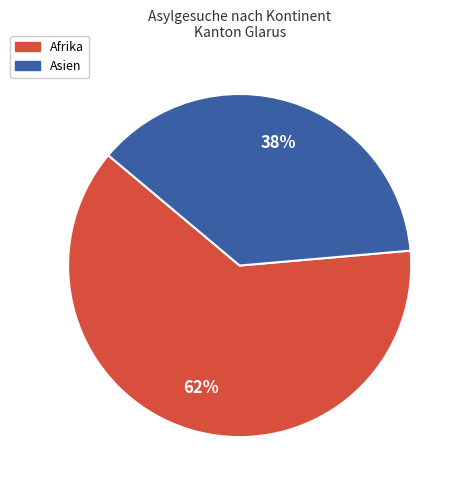

Approximately how many times larger is the value at Asien compared to Afrika?

0.6